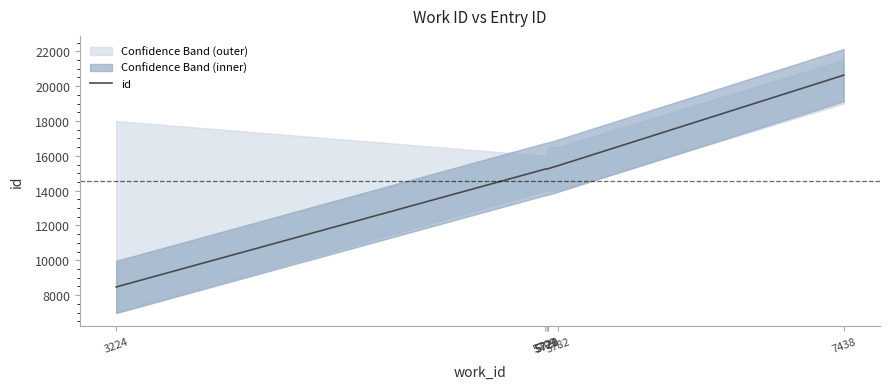

Is this an area chart (filled region under the line)?

No